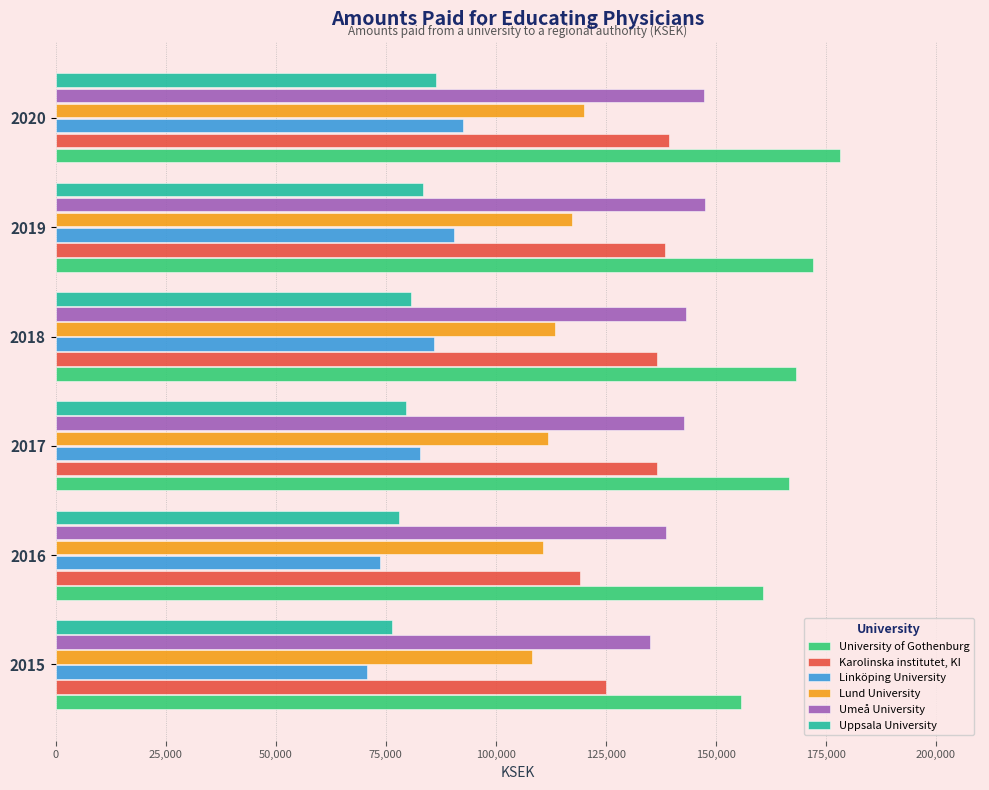

The value of Karolinska institutet, KI at 2018 is 136675. True or false?

True